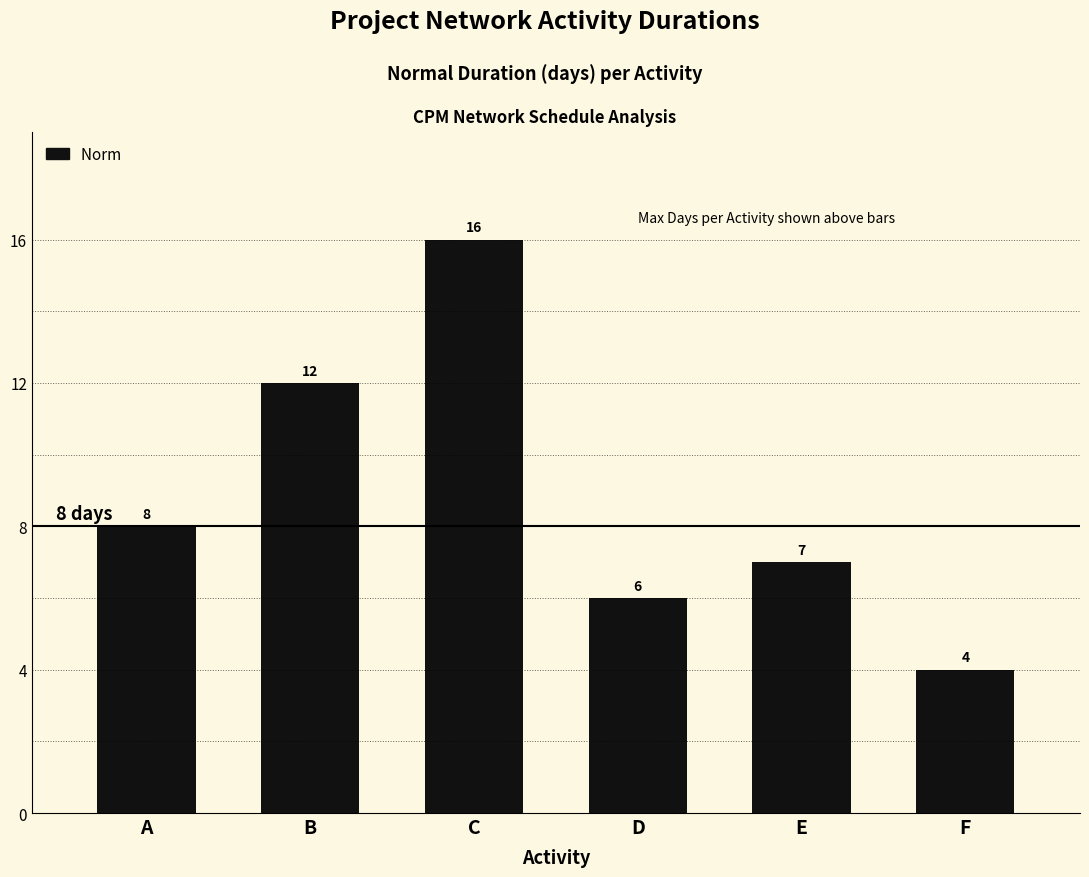

At which category does the chart reach its minimum across all series?

F